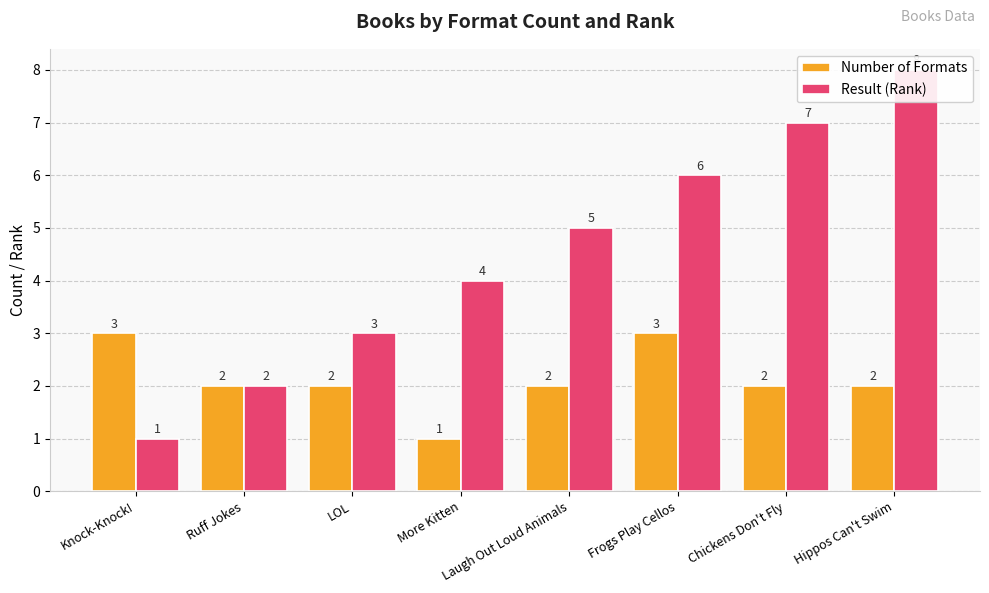

Are the bars grouped side by side (vs. stacked)?

Yes